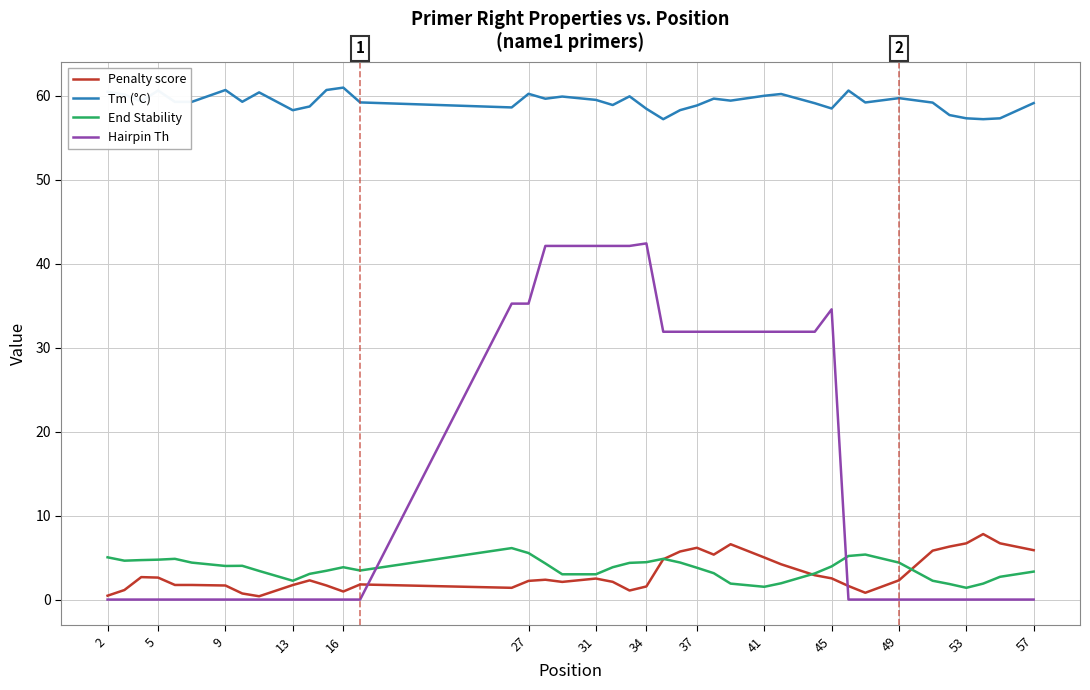

Which series has the largest total across all categories?

Tm (°C)